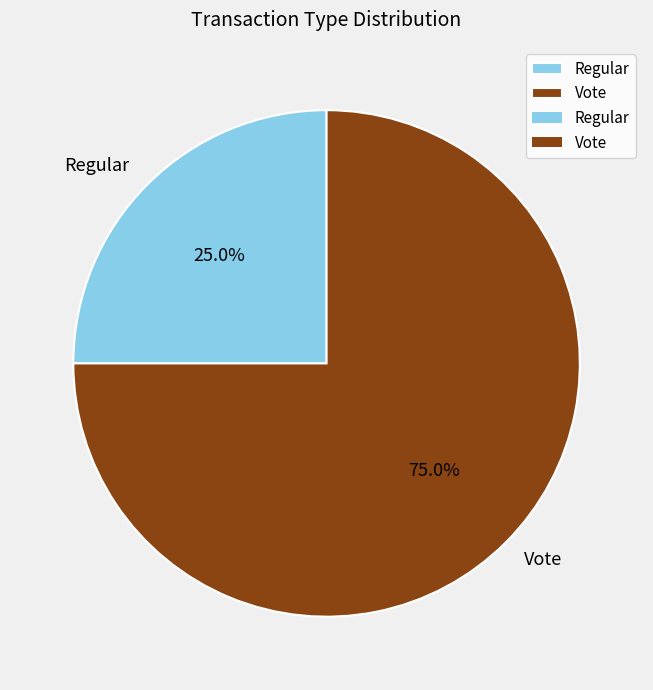

Is Regular the majority of the pie?

No